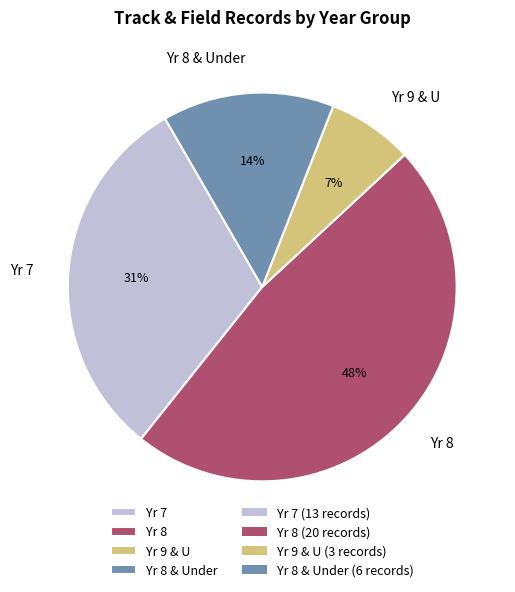

Between Yr 9 & U and Yr 8 & Under, which is larger?

Yr 8 & Under